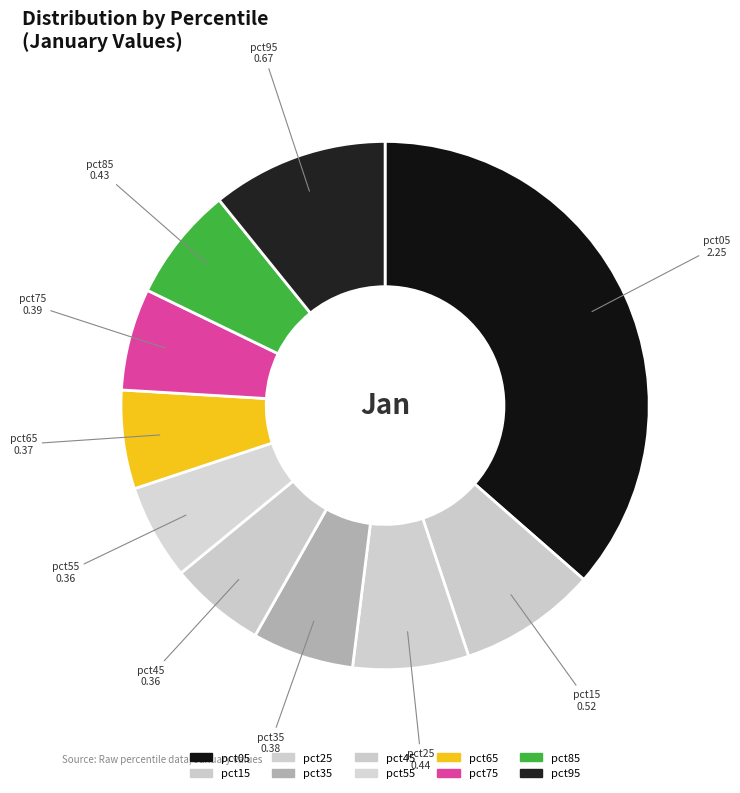

True or false: pct65 accounts for 6% of the total.

True